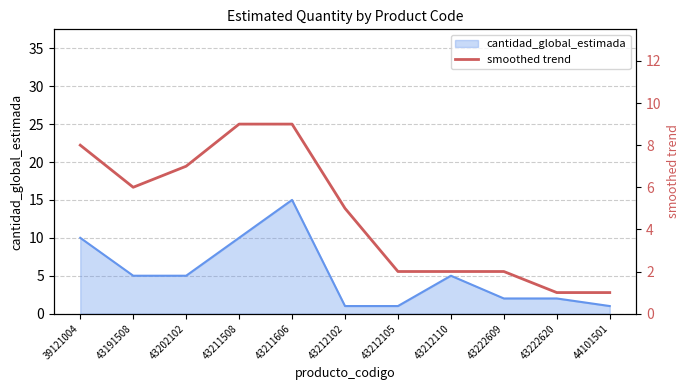

The cantidad_global_estimada series shows 7 at 43211606. True or false?

False